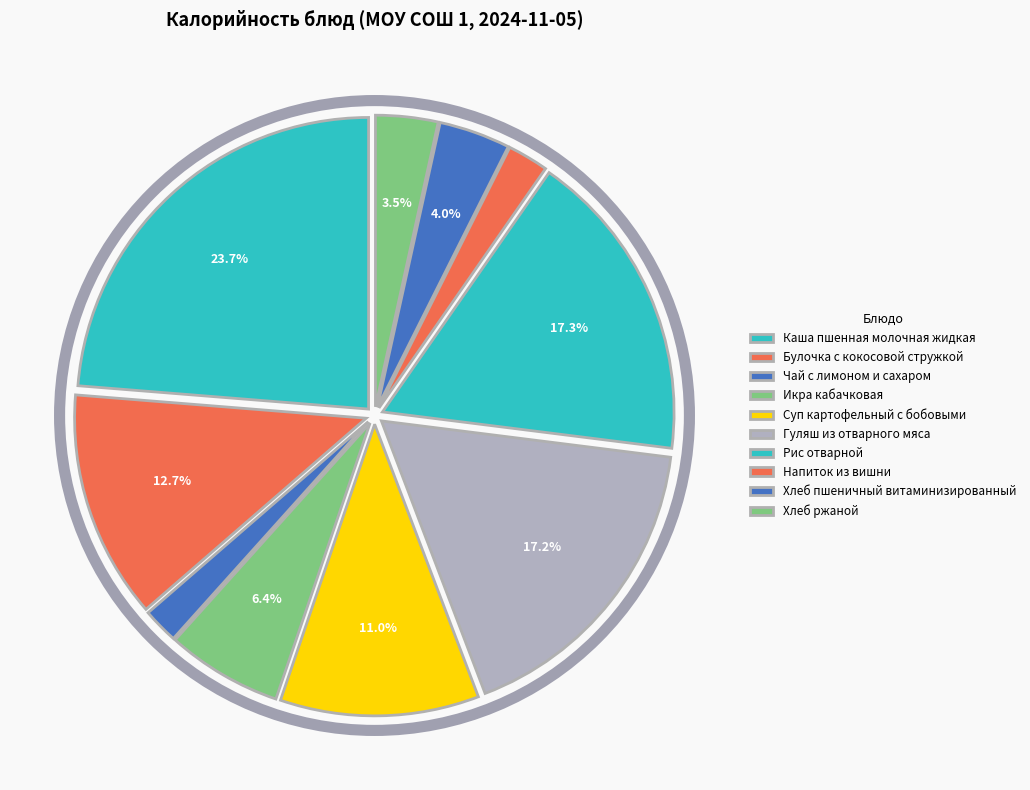

To the nearest percent, what portion does Каша пшенная молочная жидкая represent?

24%